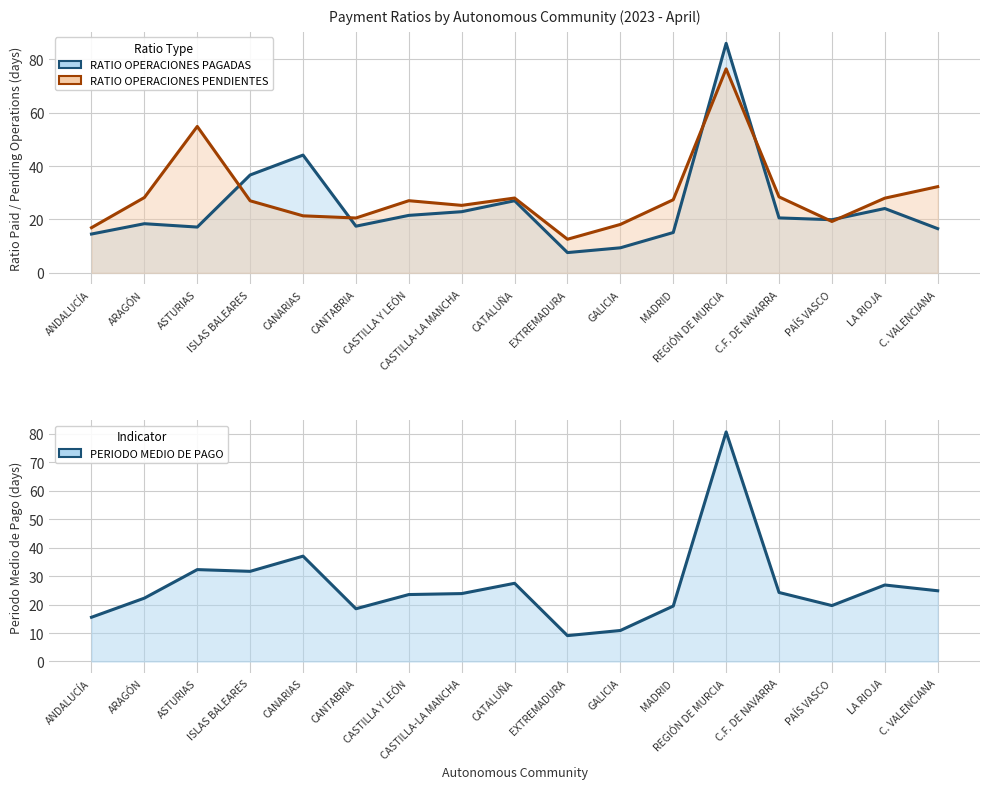

List the labels in order of RATIO OPERACIONES PAGADAS value, smallest first.

EXTREMADURA, GALICIA, ANDALUCÍA, MADRID, C. VALENCIANA, ASTURIAS, CANTABRIA, ARAGÓN, PAÍS VASCO, C.F. DE NAVARRA, CASTILLA Y LEÓN, CASTILLA-LA MANCHA, LA RIOJA, CATALUÑA, ISLAS BALEARES, CANARIAS, REGIÓN DE MURCIA